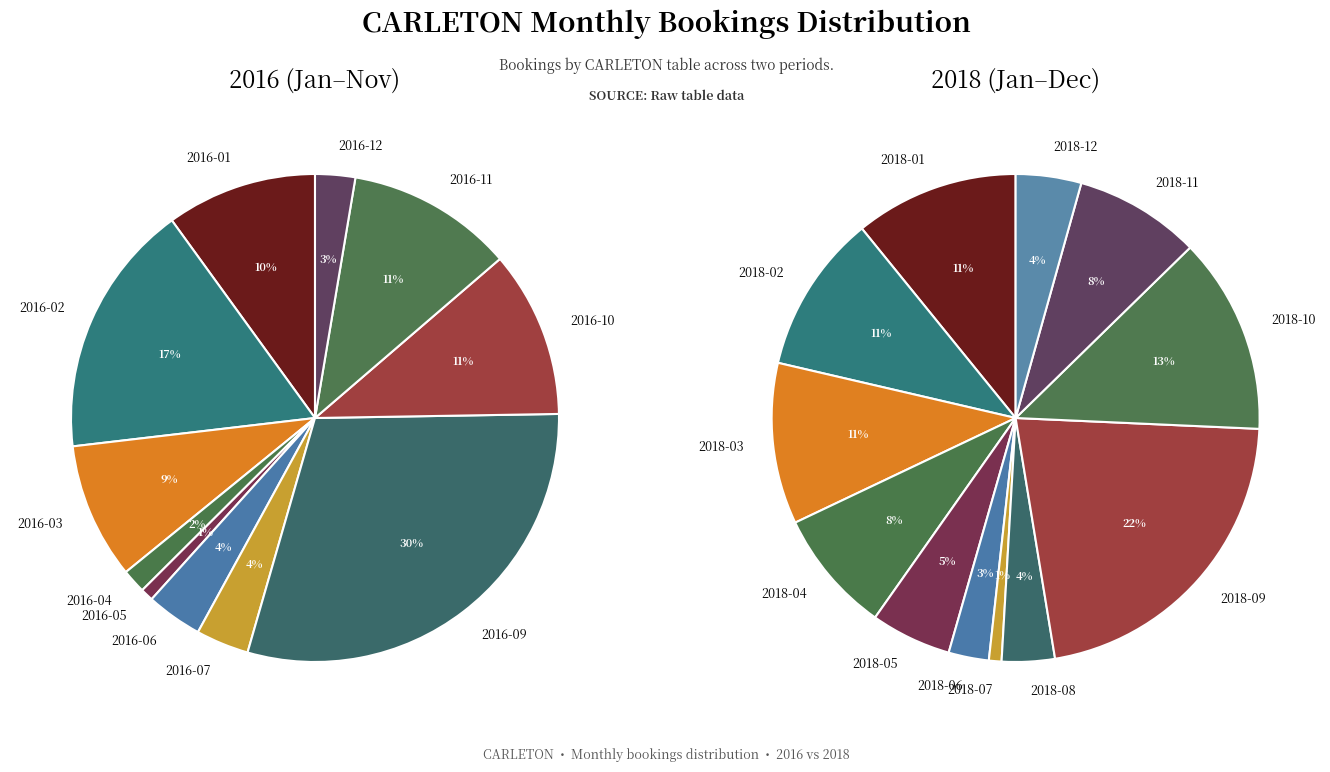

What is the largest slice in the pie chart?

2016-09